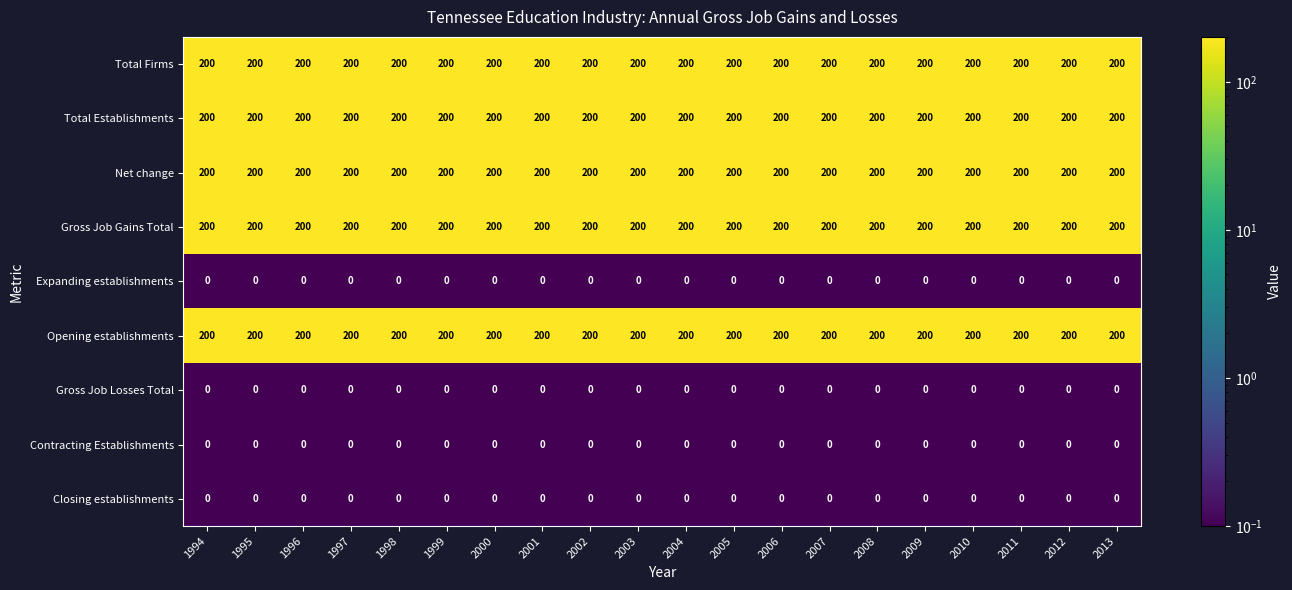

Count the number of data series in this chart.

9